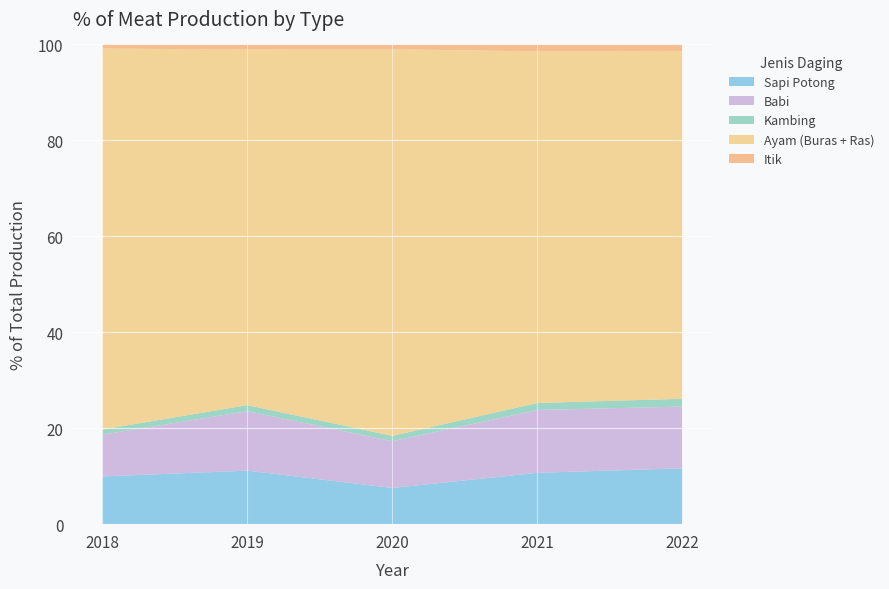

The Sapi Potong series shows 10.7 at 2021. True or false?

True